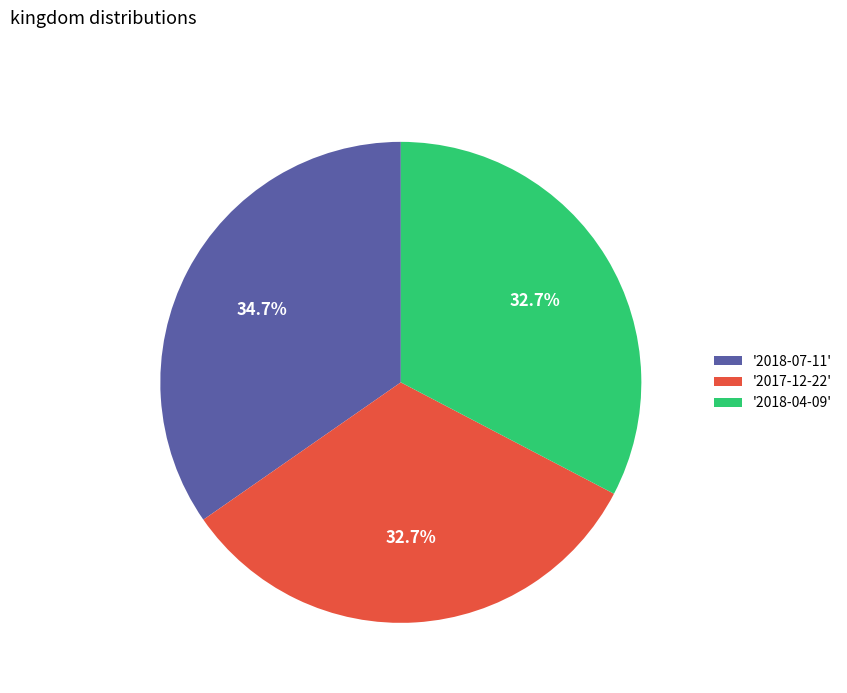

Is there any slice that represents more than half of the pie?

No